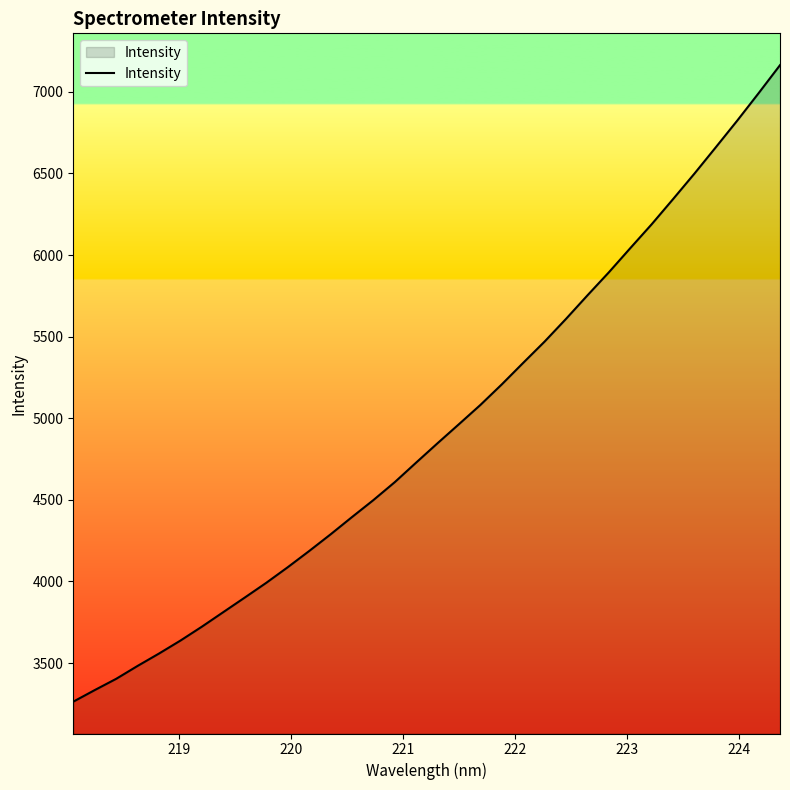

What is the smallest value displayed?

3263.4